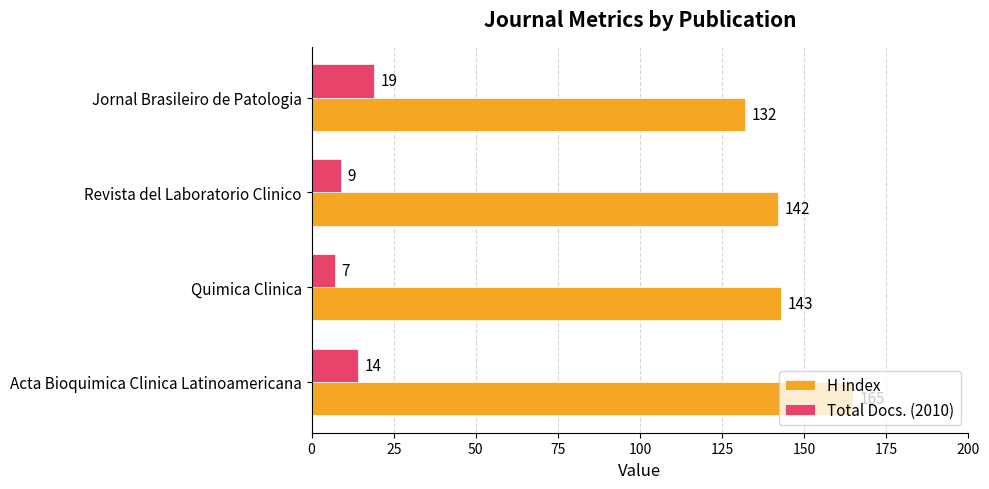

Which series has the largest range (max minus min)?

H index